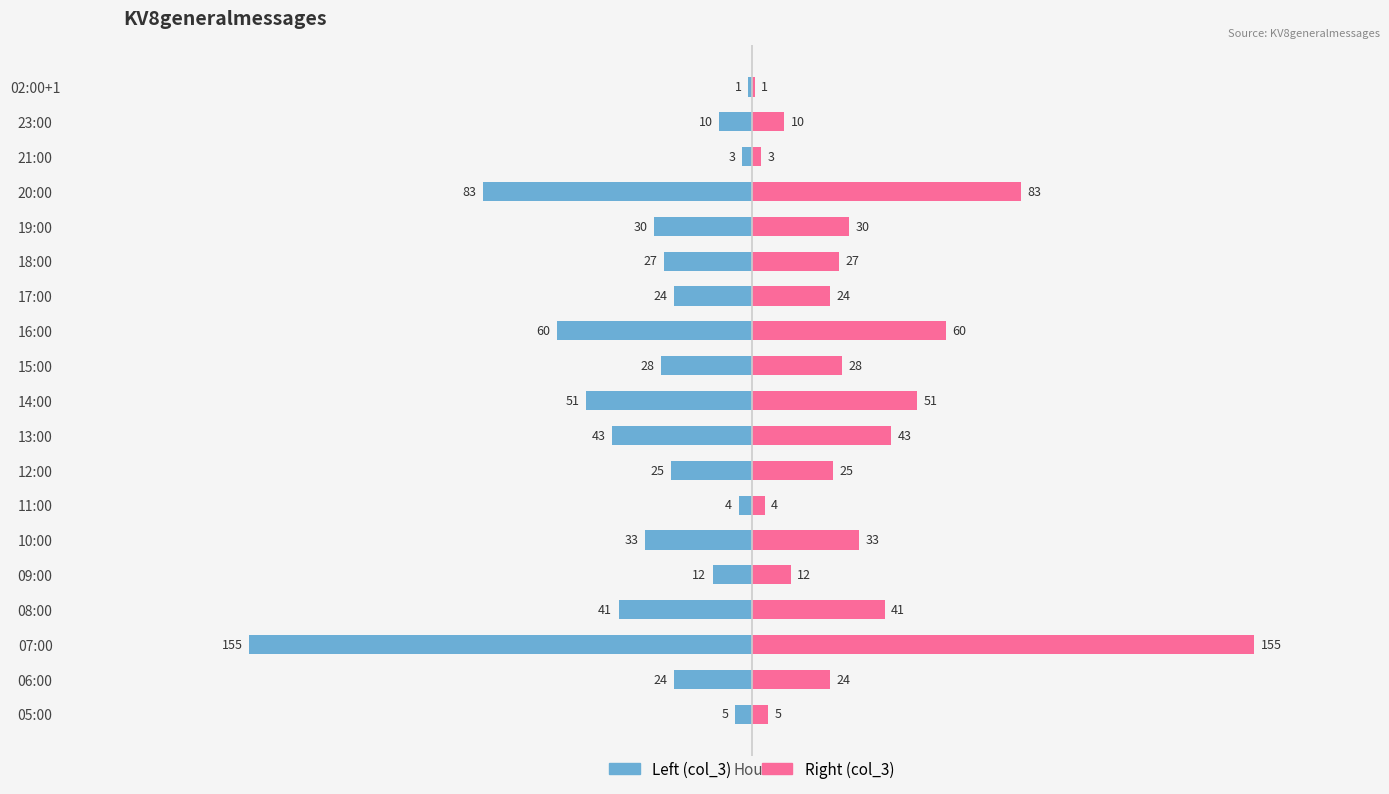

The value of col_3 (right) at 21:00 is 1. True or false?

False